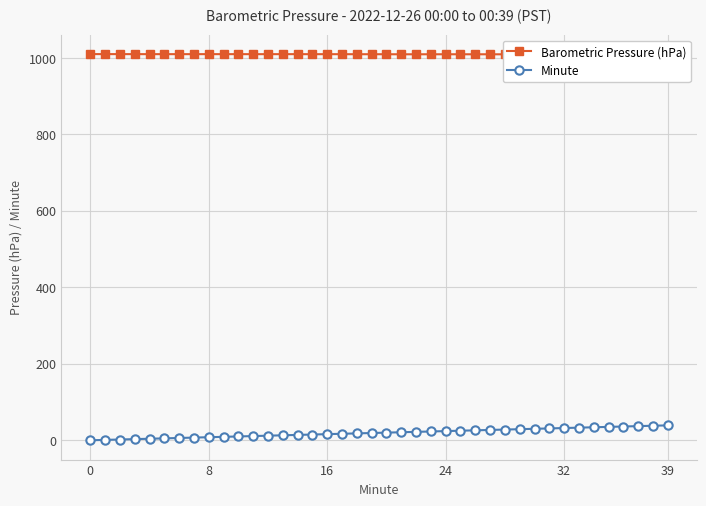

Where is Barometric Pressure (hPa) nearest to the value 1009?

34